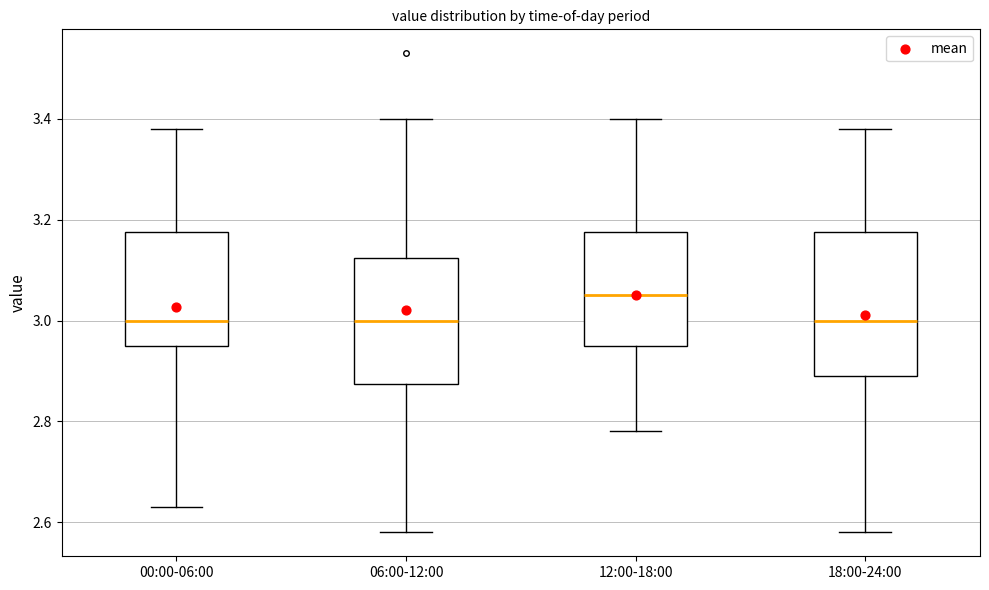

Where does the upper whisker of the box for 06:00-12:00 end on the y-axis? The values are not printed on the chart, so give them approximately, as read against the axis.

3.40